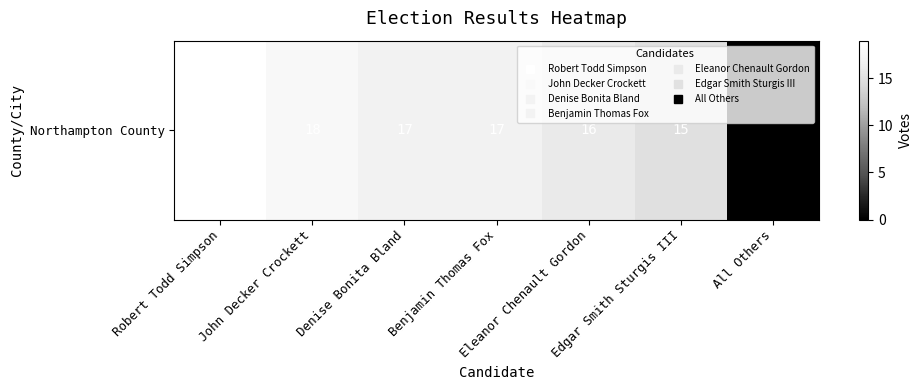

Rank the categories by value from highest to lowest.

Robert Todd Simpson, John Decker Crockett, Denise Bonita Bland, Benjamin Thomas Fox, Eleanor Chenault Gordon, Edgar Smith Sturgis III, All Others